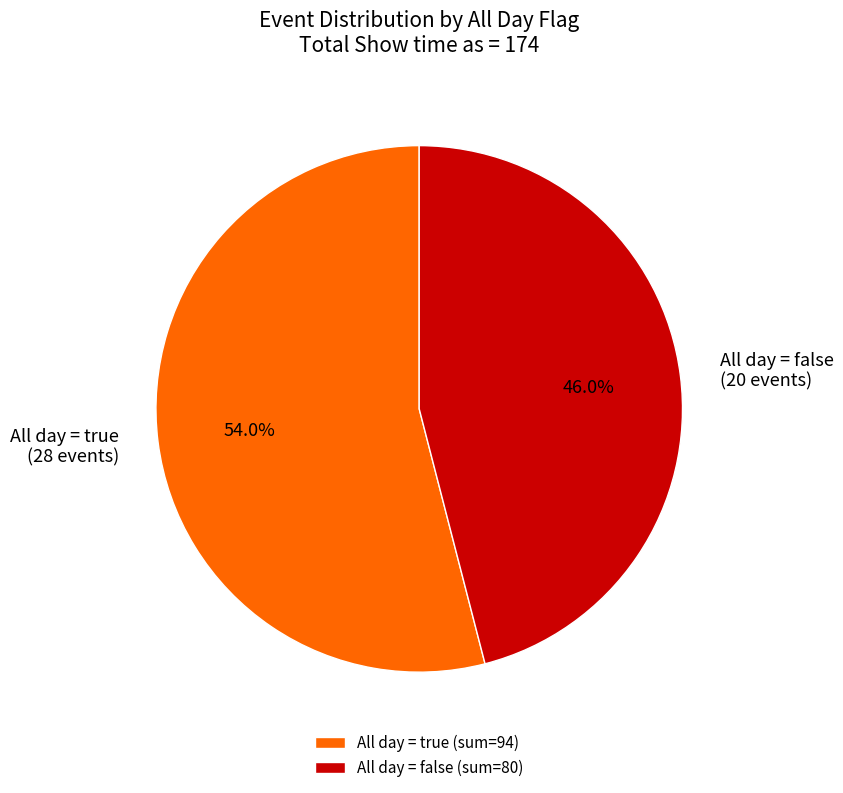

Approximately how many times larger is the value at All day = false (20 events) compared to All day = true (28 events)?

0.9